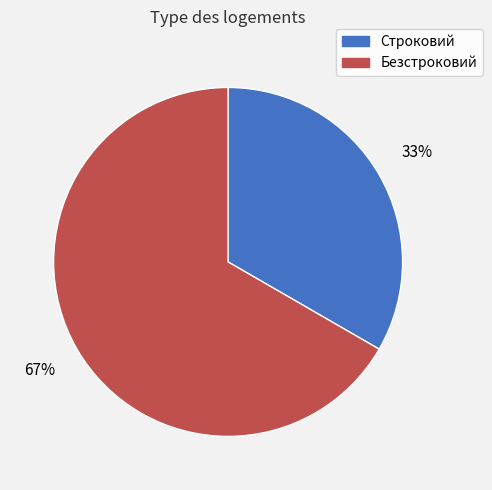

Between Строковий and Безстроковий, which is larger?

Безстроковий